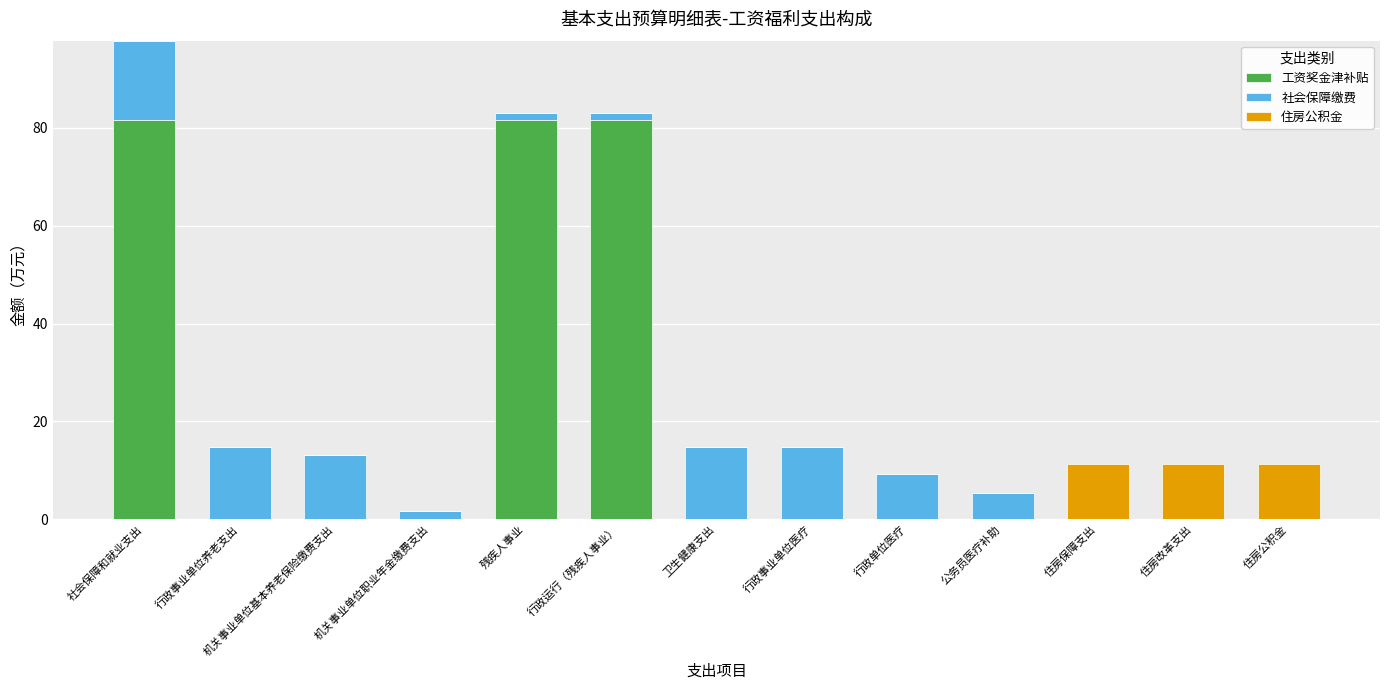

Is it true that 工资奖金津补贴 equals -56.2 at 机关事业单位职业年金缴费支出?

False